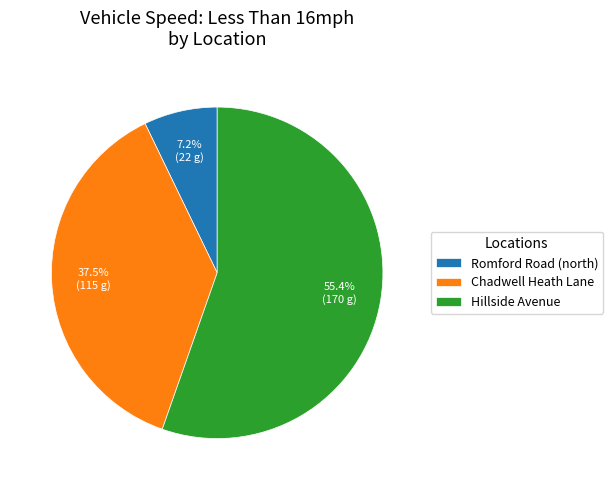

To the nearest percent, what is the difference between the Romford Road (north) and Hillside Avenue slice percentages?

48%